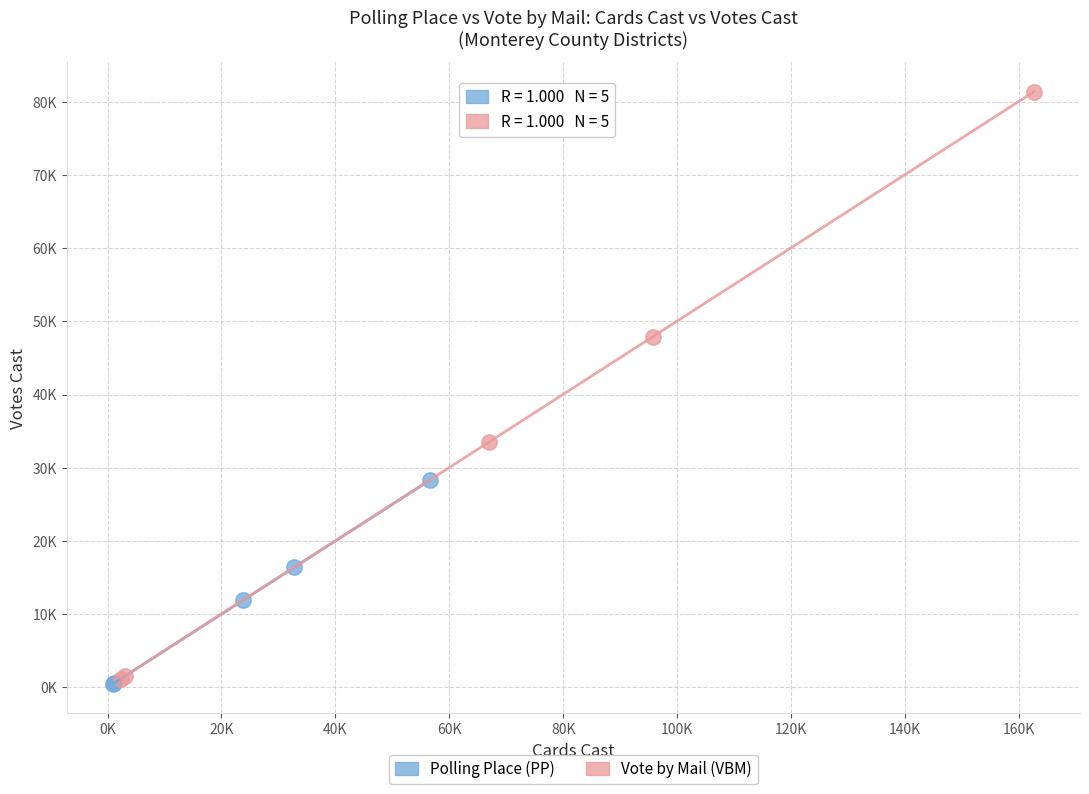

What are all the series names shown in the legend?

Polling Place (PP), Vote by Mail (VBM)